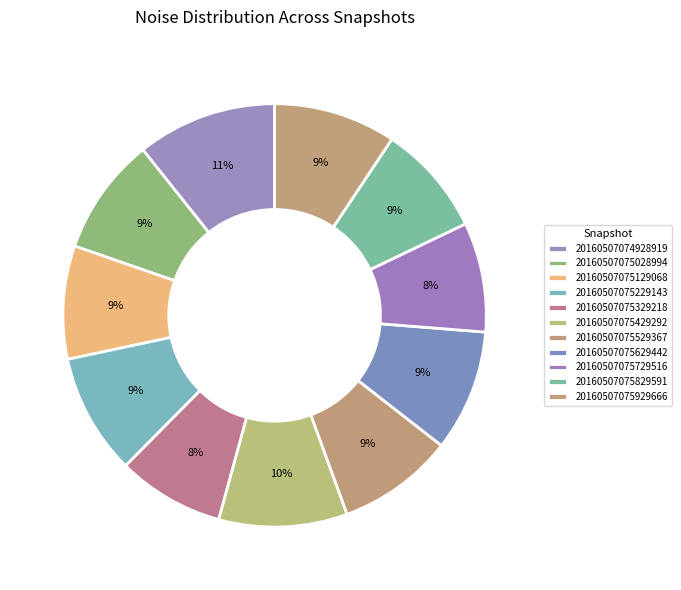

Combined, do 20160507075929666 and 20160507075229143 account for over 50%?

No